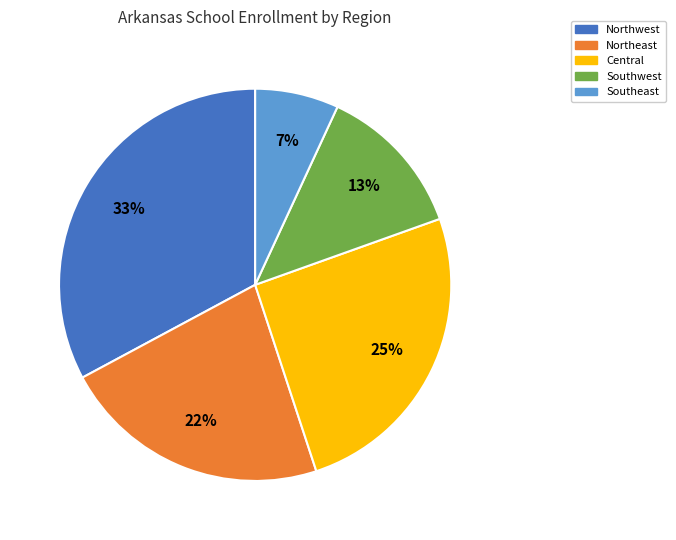

The Northwest slice represents 19% of the pie. True or false?

False